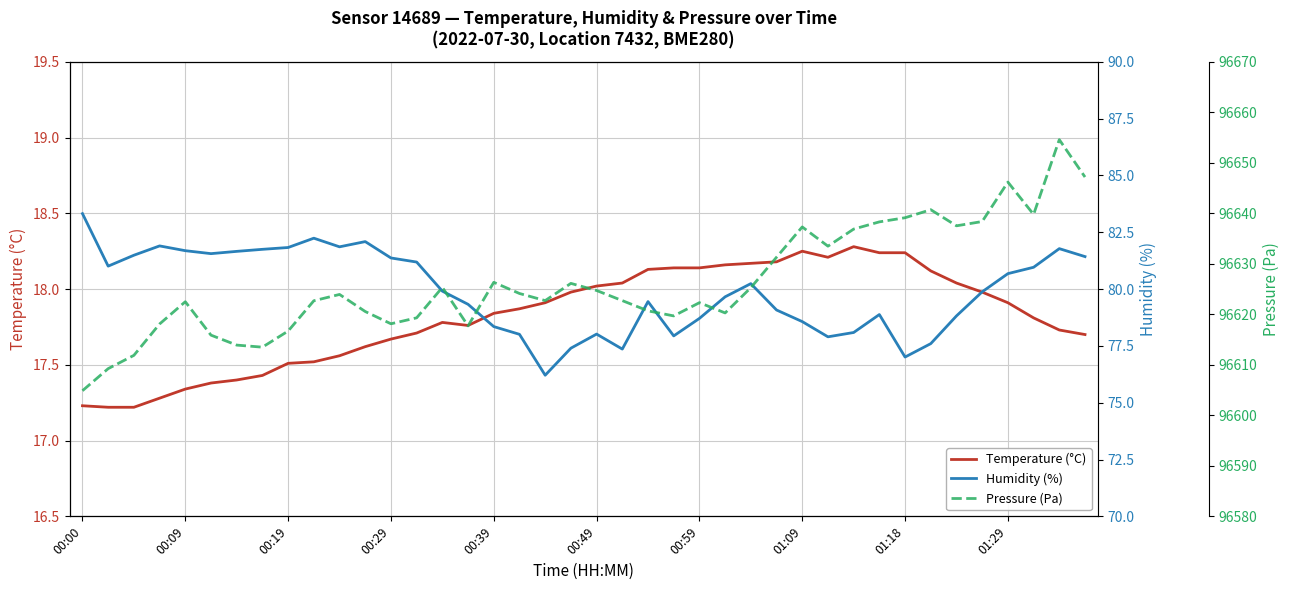

What is the highest value of the Humidity (%) series?

83.3